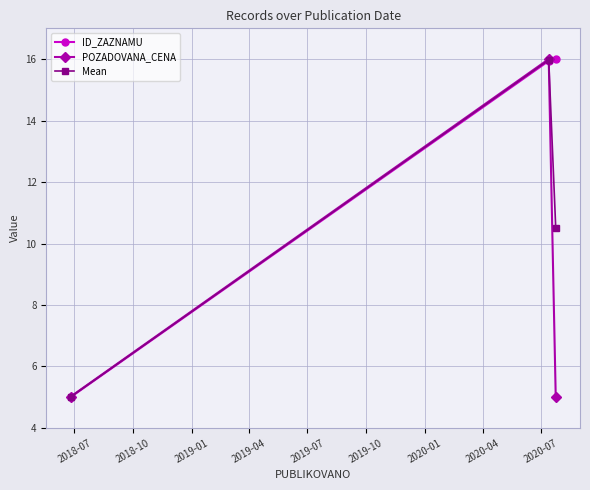

What are all the series names shown in the legend?

ID_ZAZNAMU, POZADOVANA_CENA, Mean